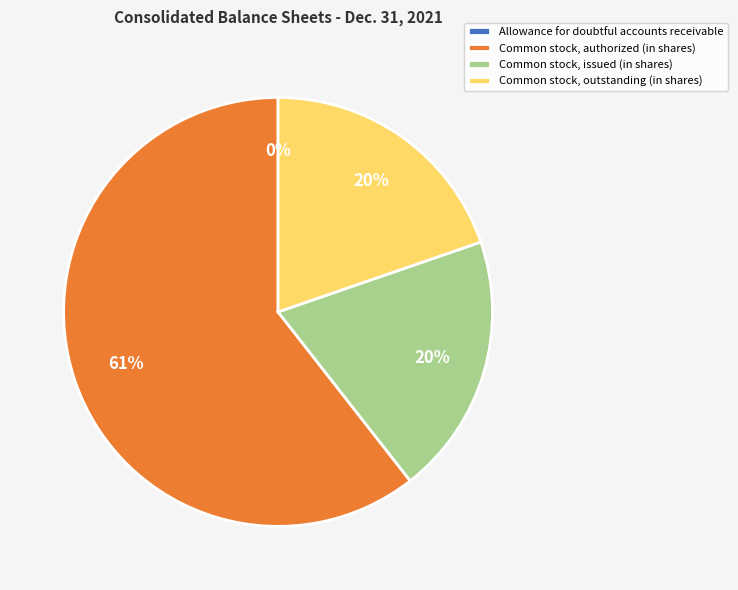

Is the sum of Common stock, outstanding (in shares) and Common stock, issued (in shares) greater than half?

No